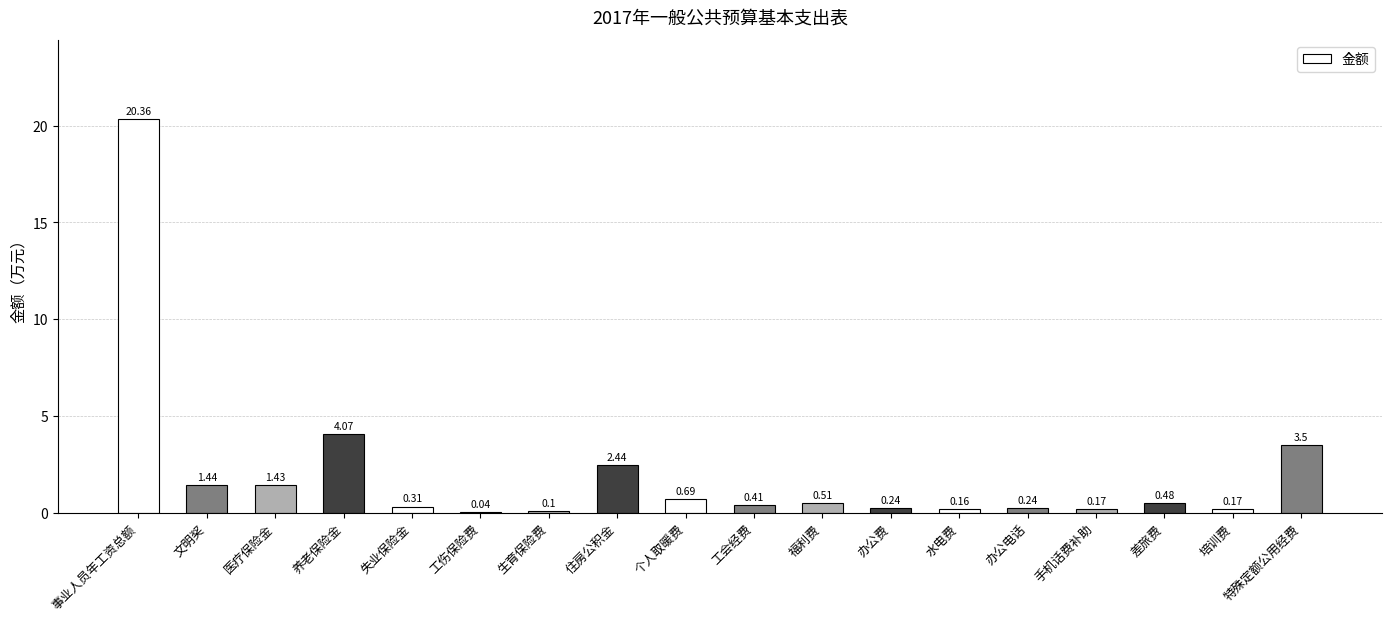

What is the sum of the values at 特殊定额公用经费 and 医疗保险金?

4.9